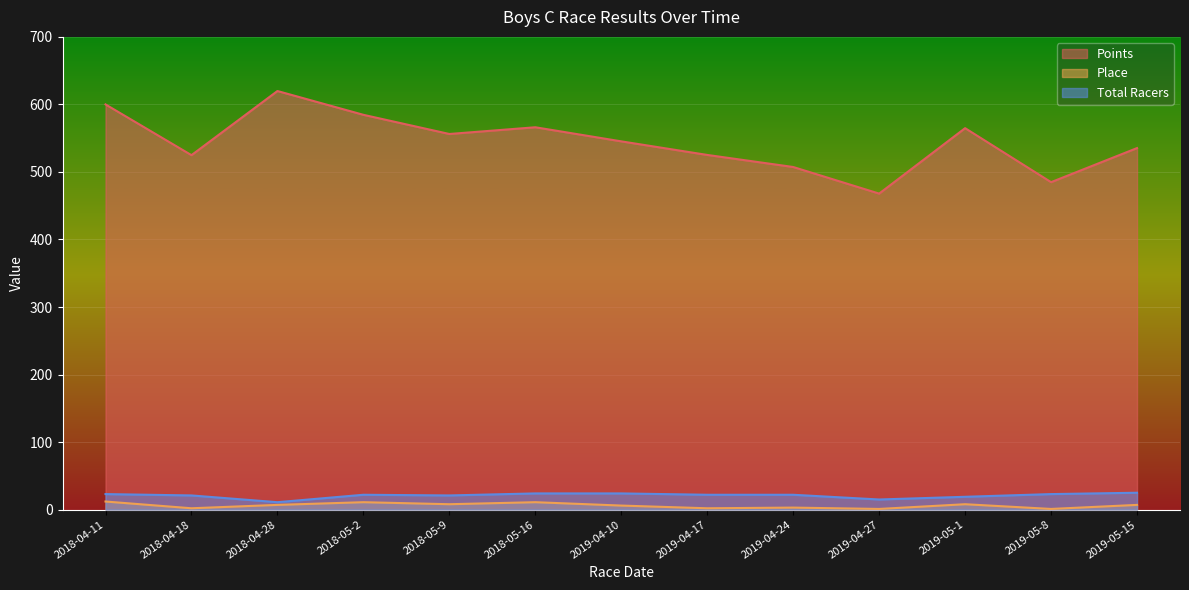

Reading right to left, transcribe all the data shown in this chart.

Points: 535.3	484.9	564.9	467.9	507.3	525.2	545.3	566.2	556.2	584.6	619.9	524.9	600.0
Place: 7.0	1.0	8.0	1.0	3.0	2.0	6.0	11.0	8.0	11.0	7.0	2.0	12.0
Total Racers: 25.0	23.0	19.0	15.0	22.0	22.0	24.0	24.0	21.0	22.0	11.0	21.0	23.0